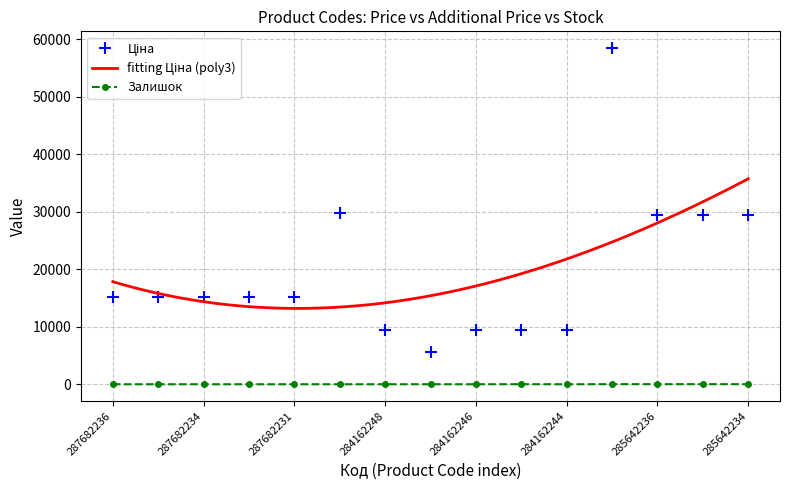

Which has a higher value, 285642235 or 284162246?

285642235